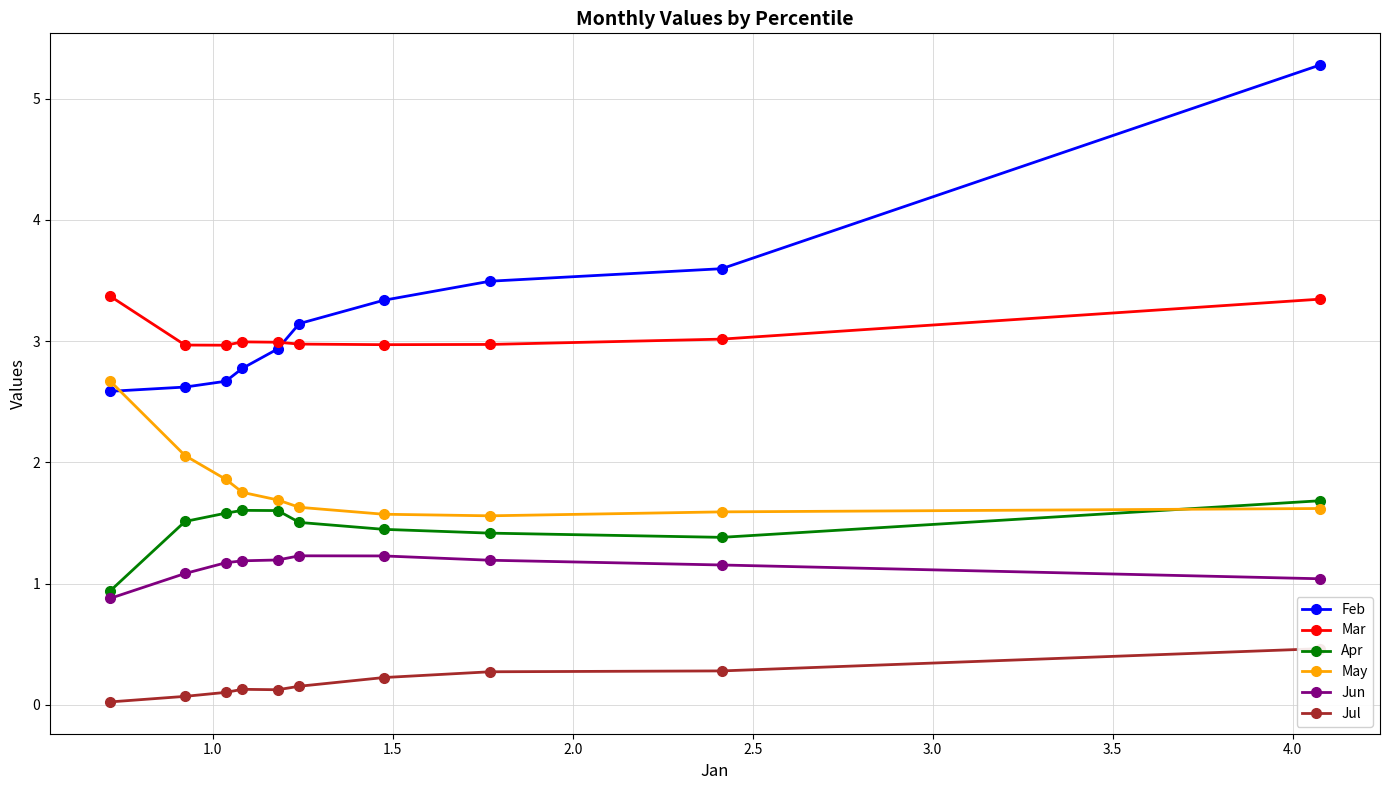

What is the sum of all Feb values?

32.4